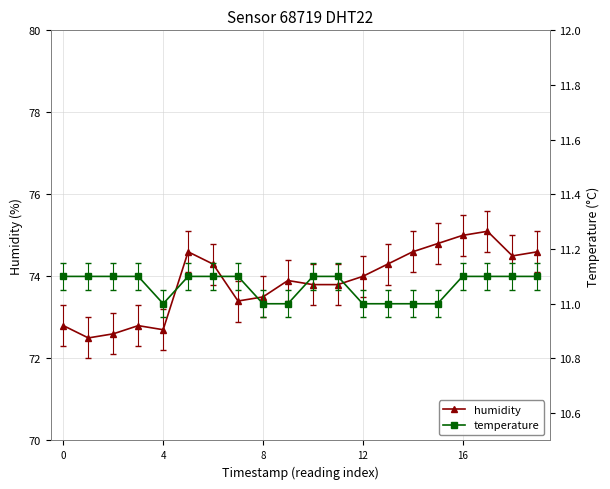

What is the highest value of the humidity series?

75.1